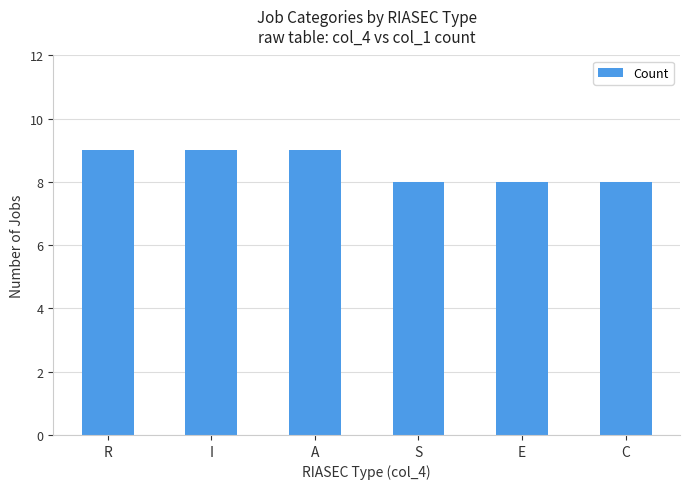

What is the greatest value displayed?

9